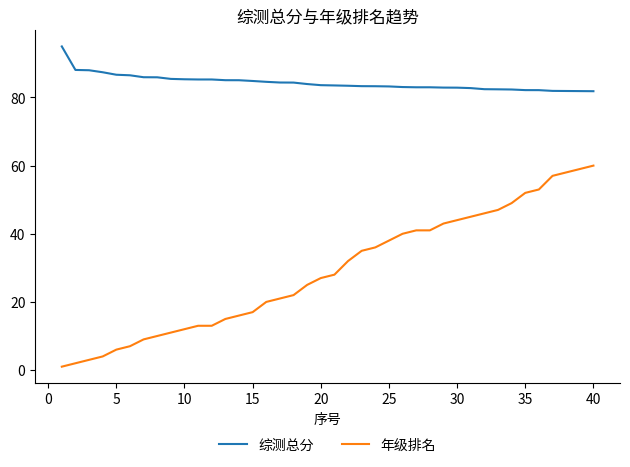

Which series has the largest total across all categories?

综测总分